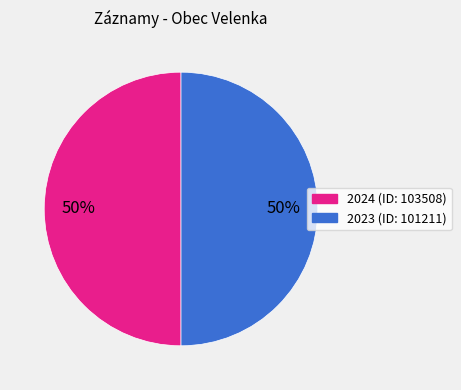

To the nearest percent, what is the average slice percentage?

50%